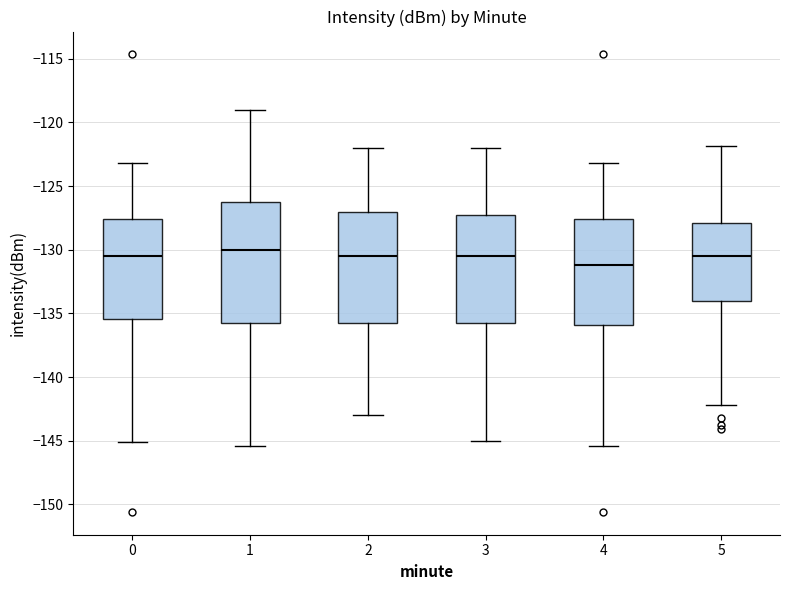

Which box has the lowest median line?

4